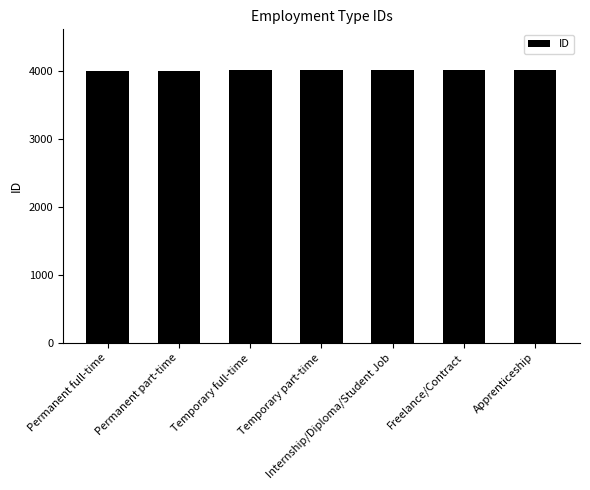

What value does the data have at Freelance/Contract?

4011